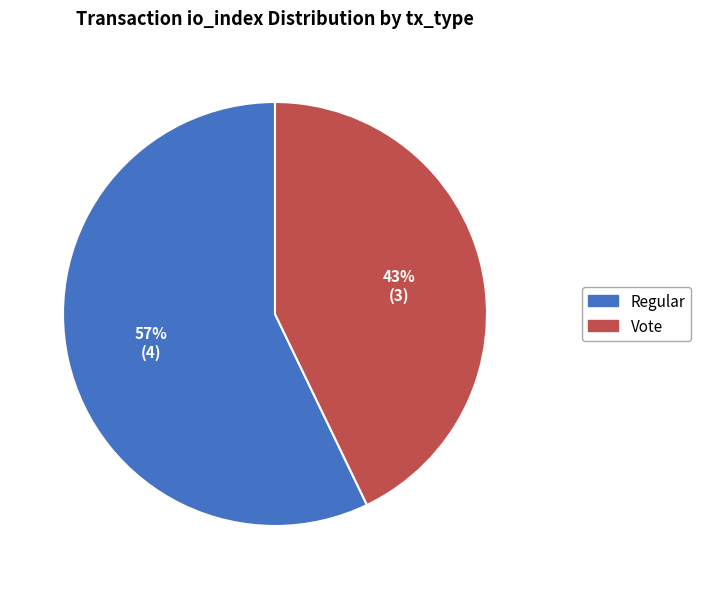

Is there any slice that represents more than half of the pie?

Yes